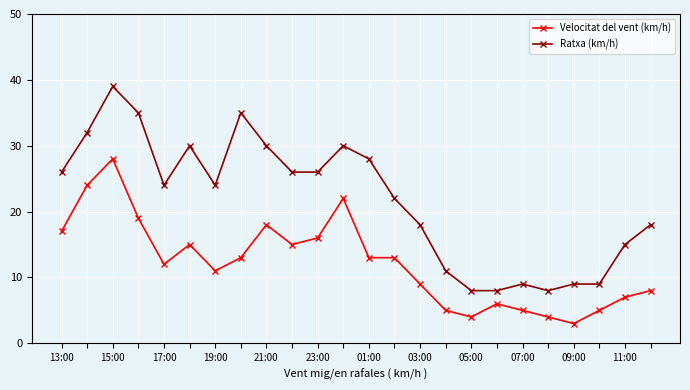

What are all the series names shown in the legend?

Velocitat del vent (km/h), Ratxa (km/h)